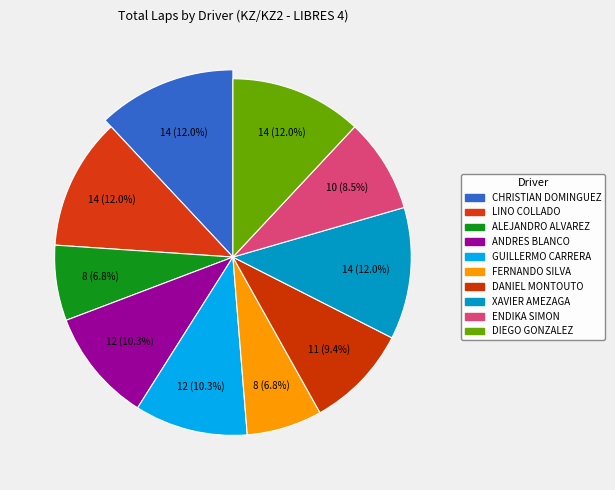

Which category has the biggest portion of the pie?

CHRISTIAN DOMINGUEZ